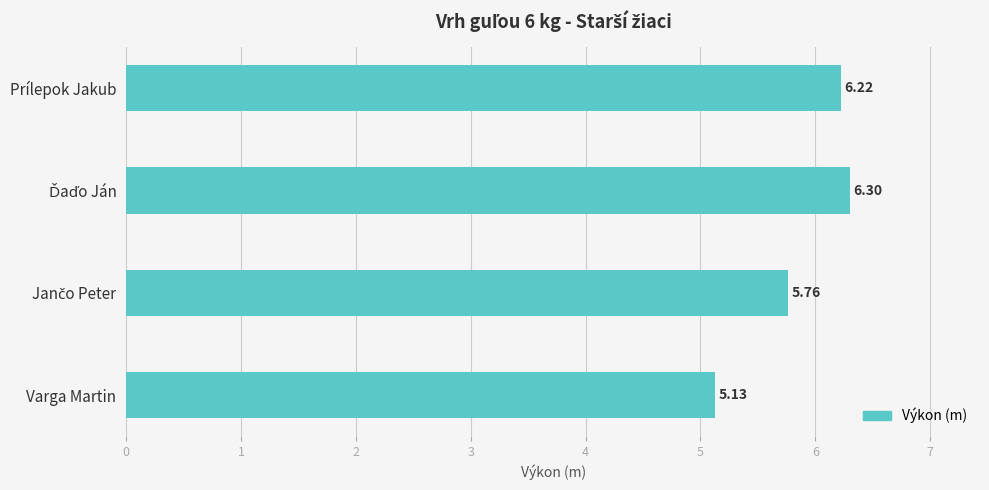

What is the label of the 4th bar from the top?

Varga Martin